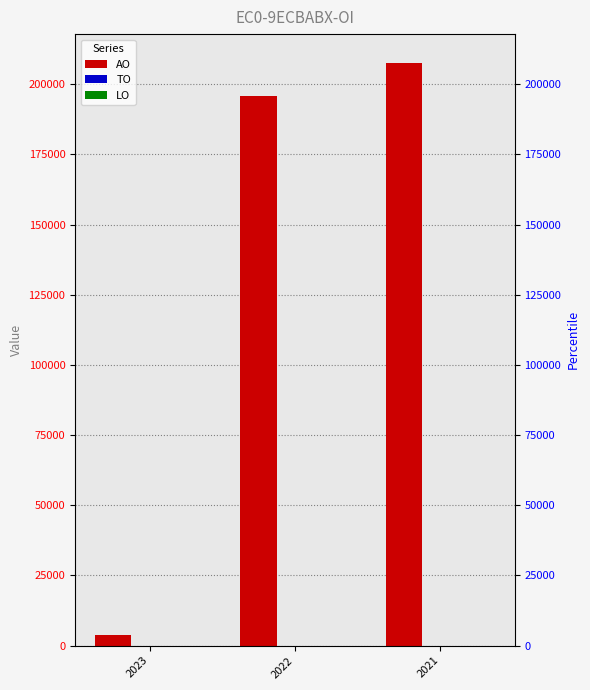

How many bars are there in total?

9